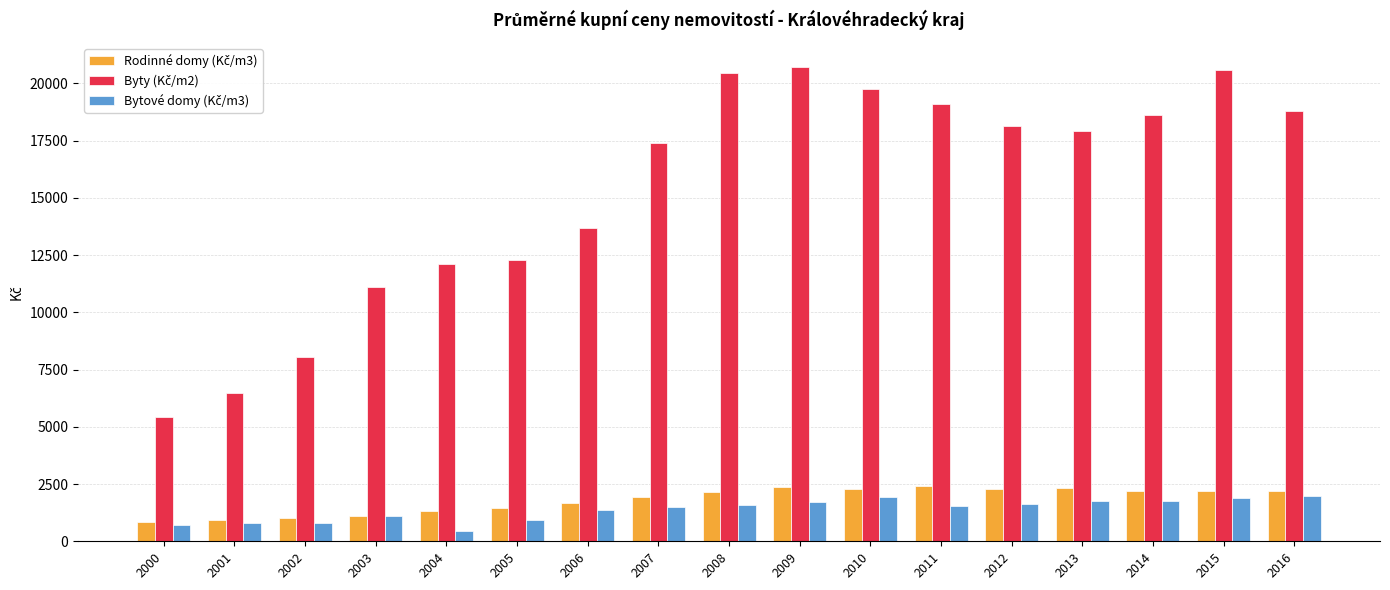

What is the minimum value shown in the chart?

468